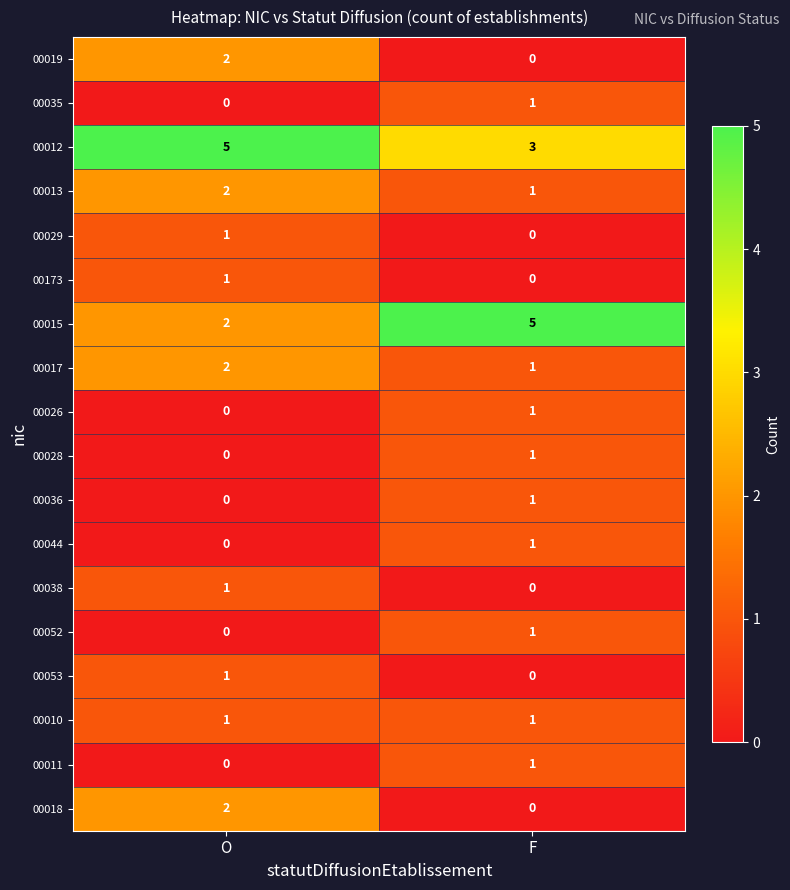

Which series has the largest total across all categories?

00012